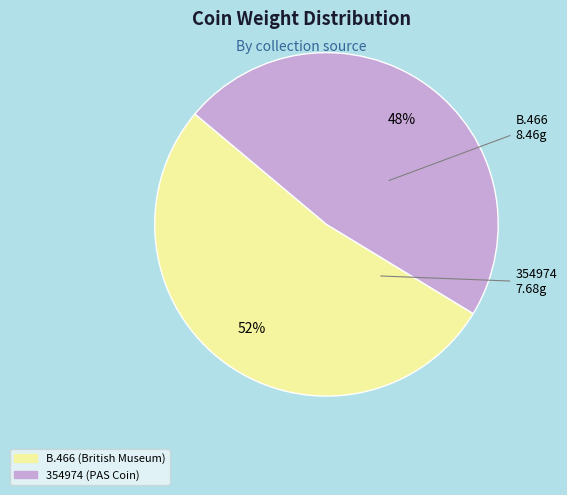

Combined, do 354974 (PAS Coin) and B.466 (British Museum) account for over 50%?

Yes